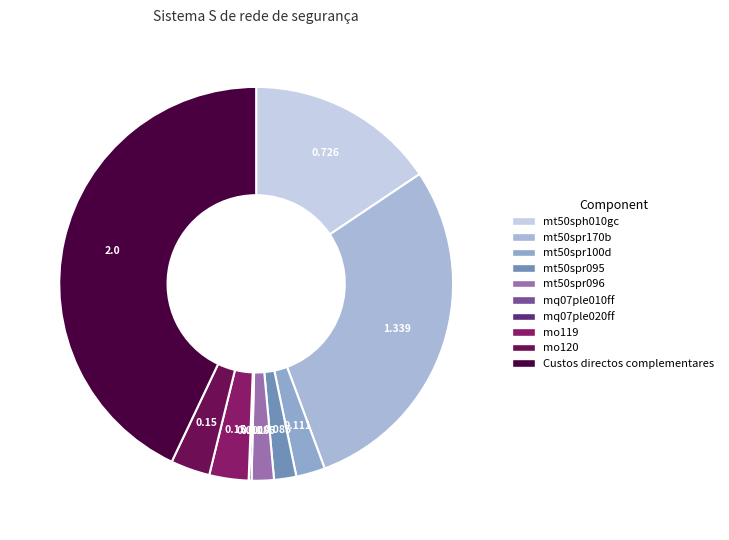

Does any single category account for the majority?

No